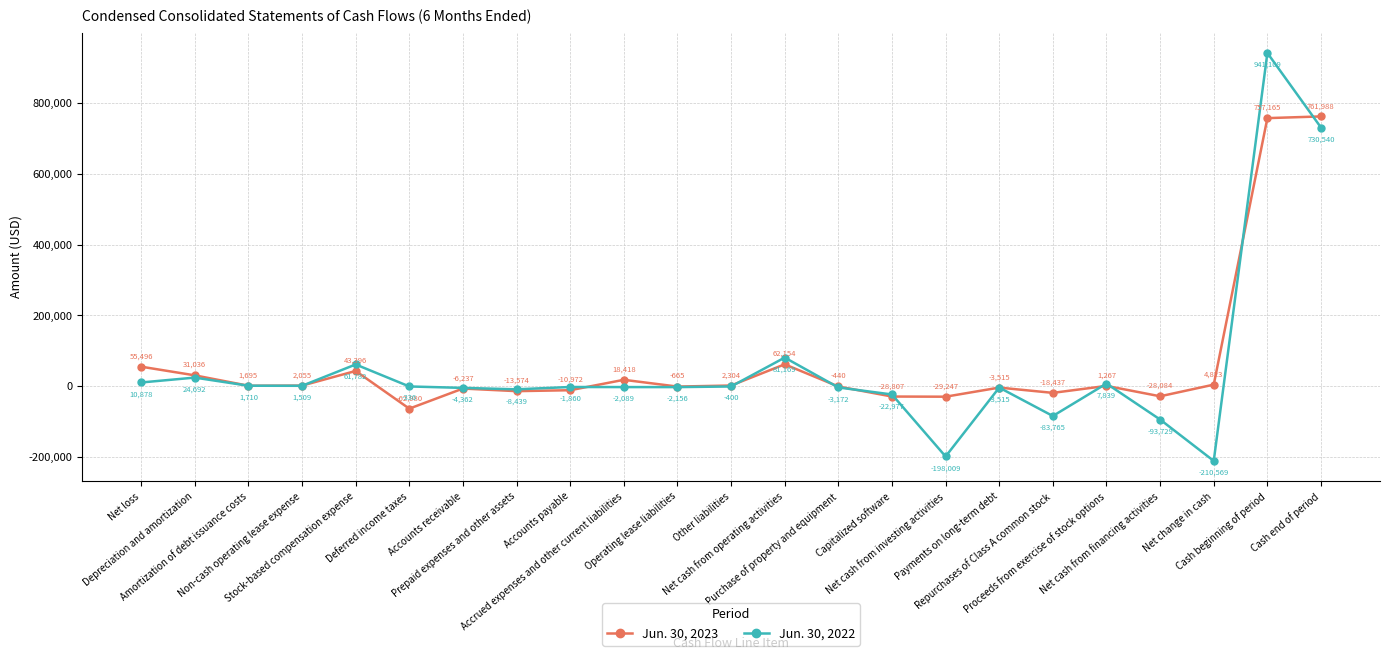

What is the smallest value displayed?

-210569